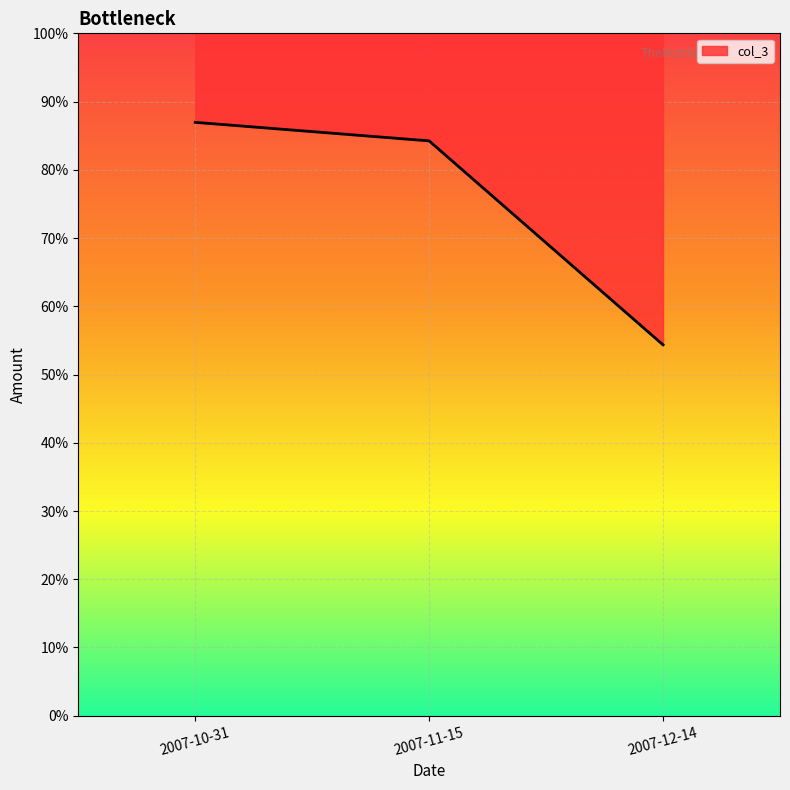

How many distinct data groups are displayed?

1